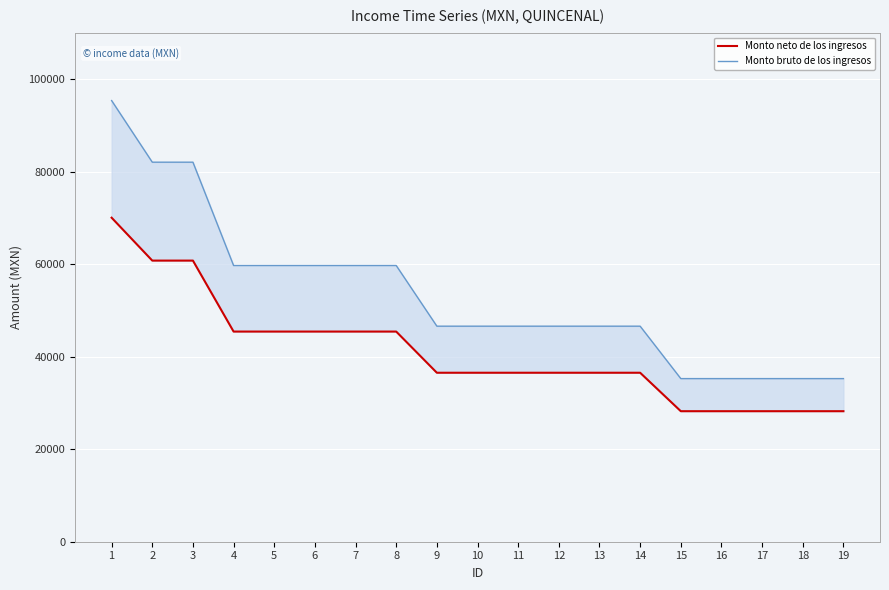

Count the Monto bruto de los ingresos values in the range 35248 to 59687.

16